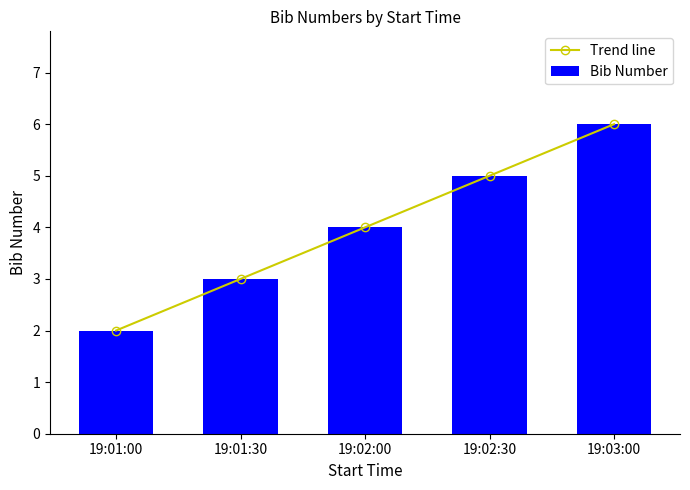

What is the approximate value of Bib Number at 19:03:00?

6